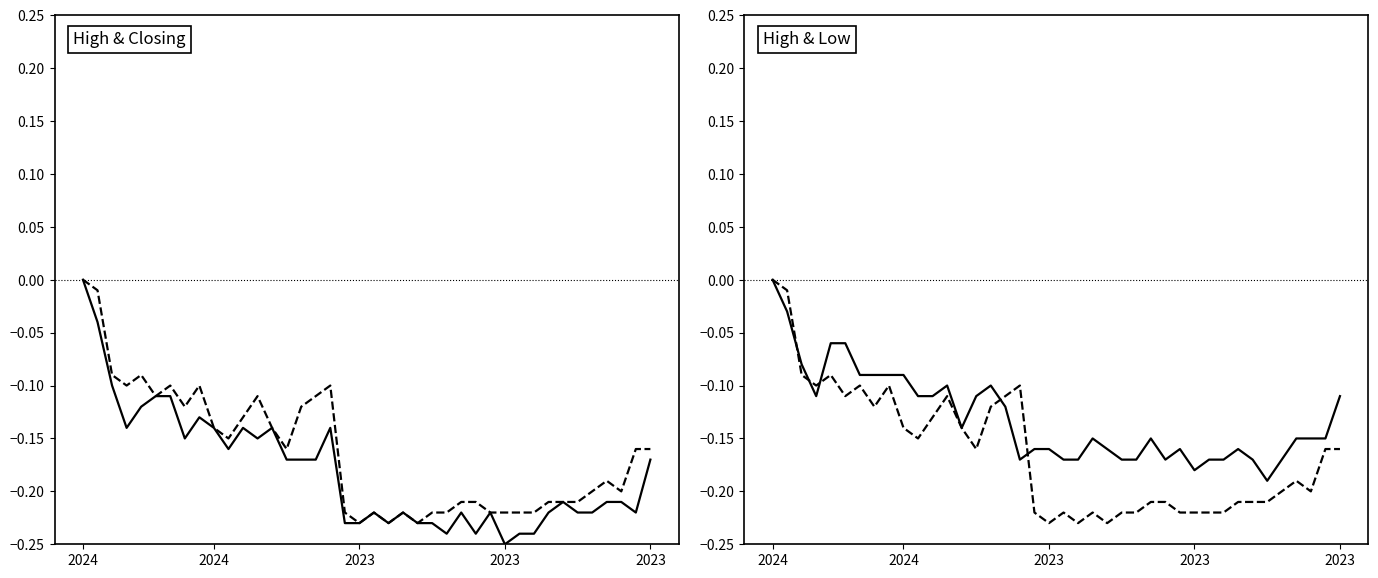

After their last crossing, which series has the higher values: Closing or Low?

Low